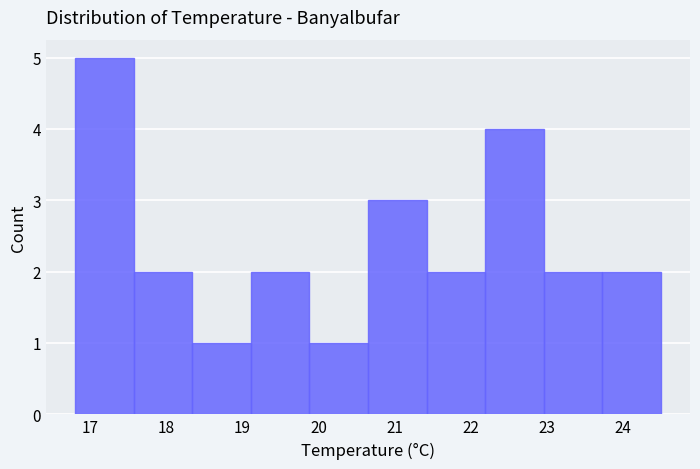

Reading left to right, list every bar in this chart as the range it spans on the x-axis followed by its height. Neither the bar edges nor the heights are printed on the chart, so give them approximately, as read against the axes.

16.80 to 17.57: 5
17.57 to 18.34: 2
18.34 to 19.11: 1
19.11 to 19.88: 2
19.88 to 20.65: 1
20.65 to 21.42: 3
21.42 to 22.19: 2
22.19 to 22.96: 4
22.96 to 23.73: 2
23.73 to 24.50: 2